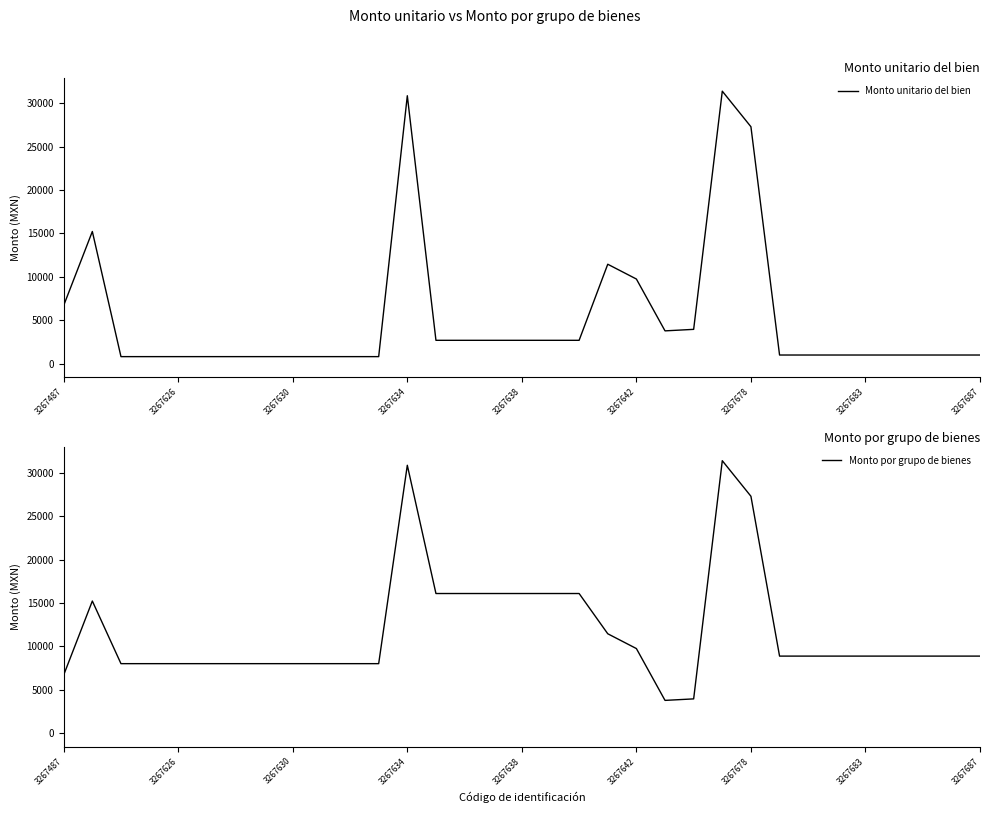

What is the maximum value shown in the chart?

31394.9